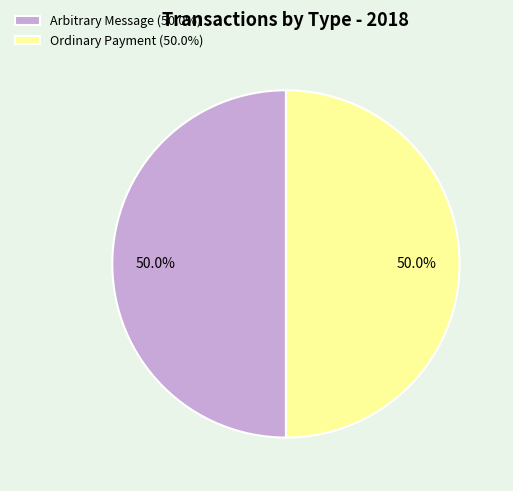

To the nearest percent, what percentage of the pie is Ordinary Payment?

50%